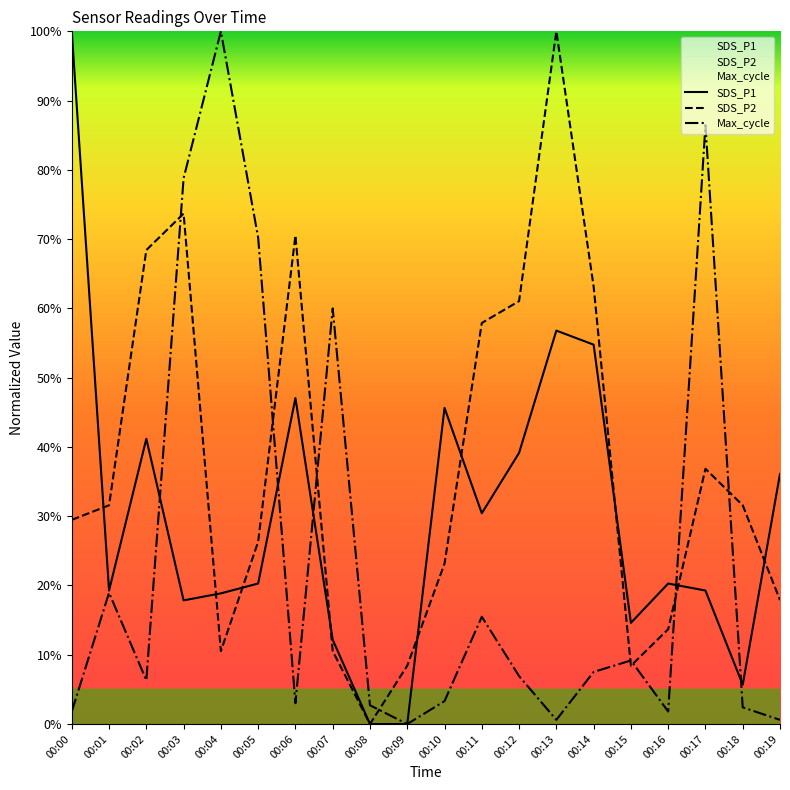

What is the total value across all series at 00:01?

69.8